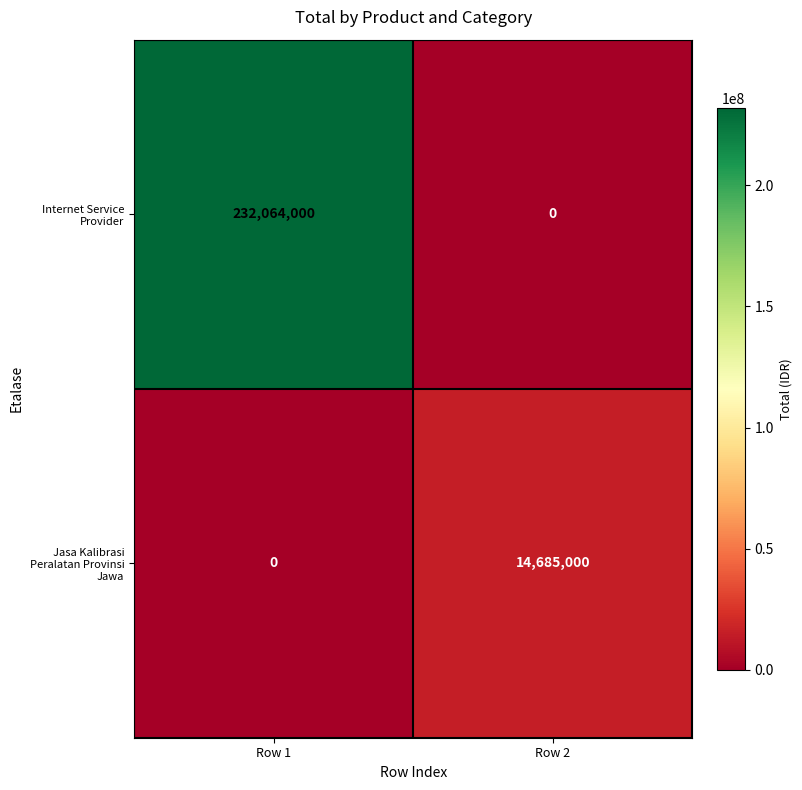

Reading left to right, what are all the values shown in this chart?

Internet Service Provider: 232064000	0
Jasa Kalibrasi Peralatan Provinsi Jawa: 0	14685000